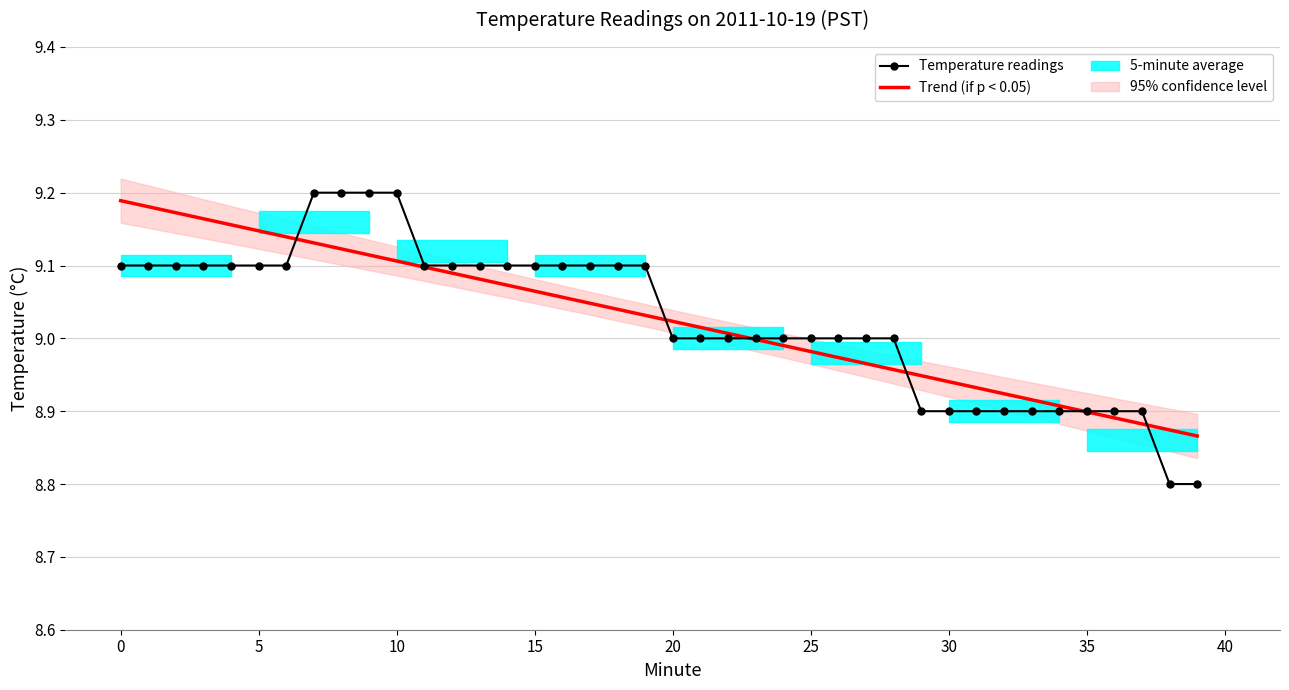

Reading right to left, what are all the values shown in this chart?

Trend (if p < 0.05): 8.9	8.9	8.9	8.9	8.9	8.9	8.9	8.9	8.9	8.9	8.9	9.0	9.0	9.0	9.0	9.0	9.0	9.0	9.0	9.0	9.0	9.0	9.0	9.1	9.1	9.1	9.1	9.1	9.1	9.1	9.1	9.1	9.1	9.1	9.1	9.2	9.2	9.2	9.2	9.2
Temperature readings: 8.8	8.8	8.9	8.9	8.9	8.9	8.9	8.9	8.9	8.9	8.9	9.0	9.0	9.0	9.0	9.0	9.0	9.0	9.0	9.0	9.1	9.1	9.1	9.1	9.1	9.1	9.1	9.1	9.1	9.2	9.2	9.2	9.2	9.1	9.1	9.1	9.1	9.1	9.1	9.1